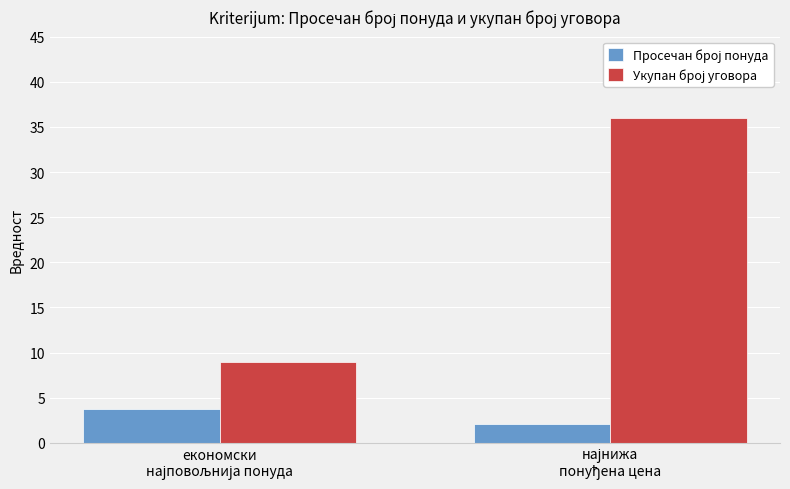

What is the maximum value shown in the chart?

36.0